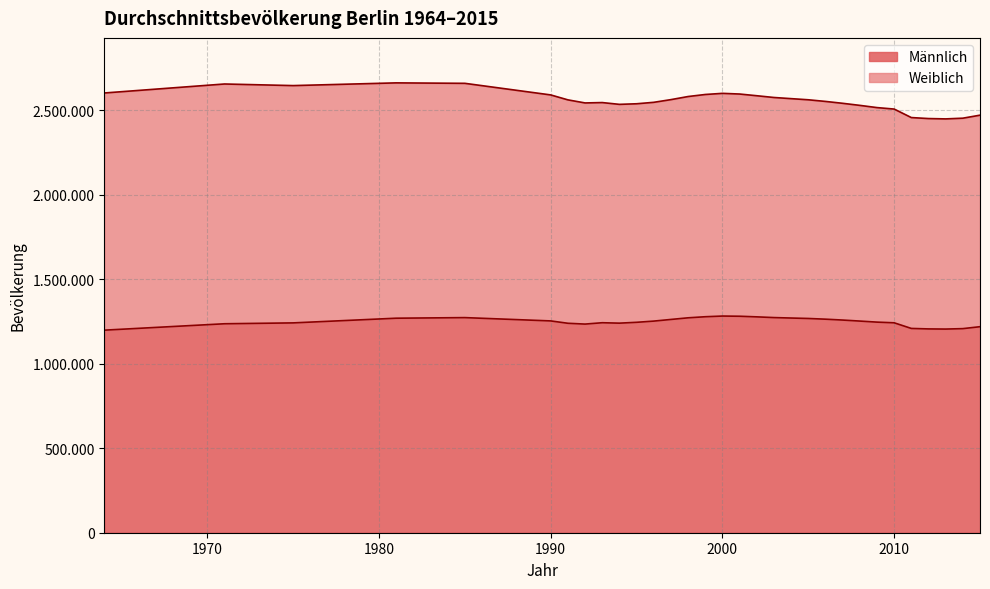

Where is the data nearest to the value 1240657?

1994